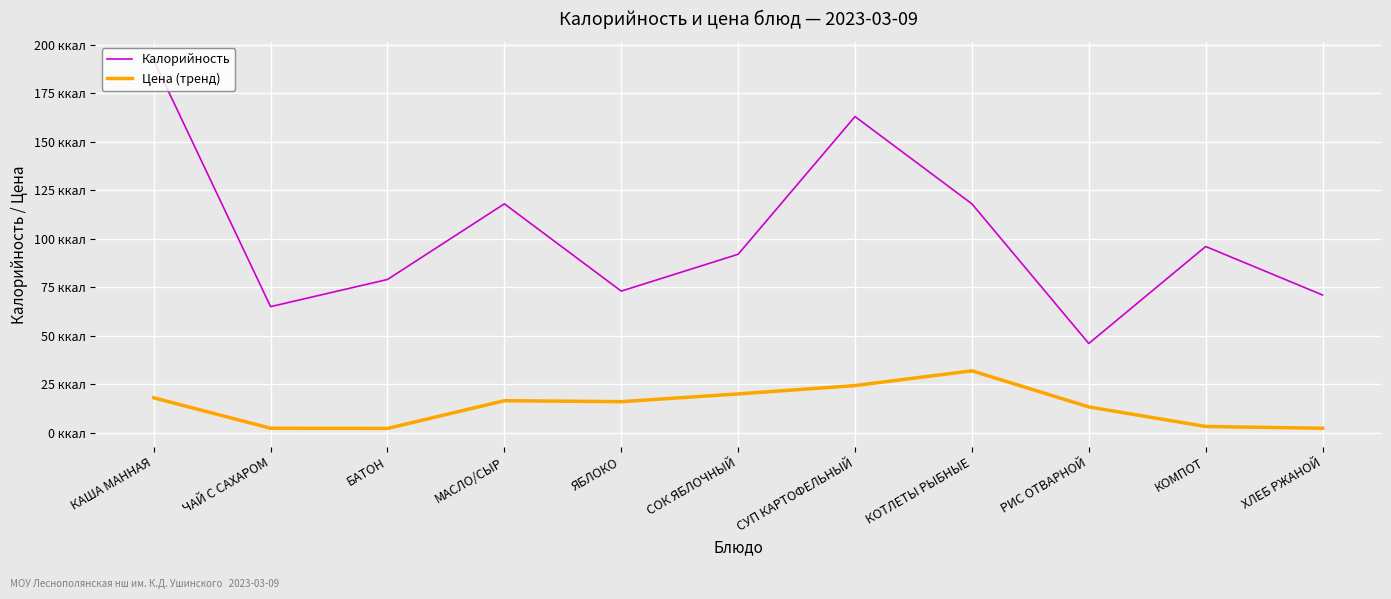

True or false: Цена (тренд) and Калорийность intersect in this chart.

False